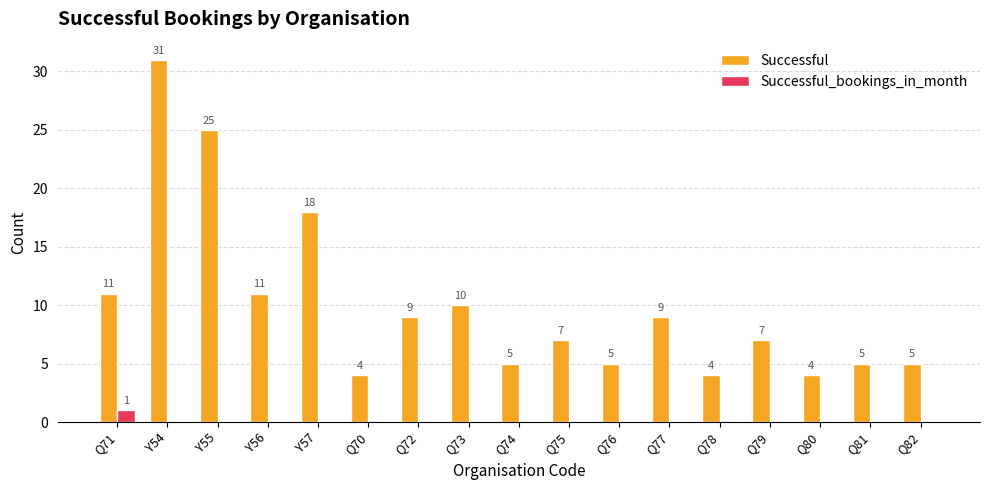

Are the bars grouped side by side (vs. stacked)?

Yes